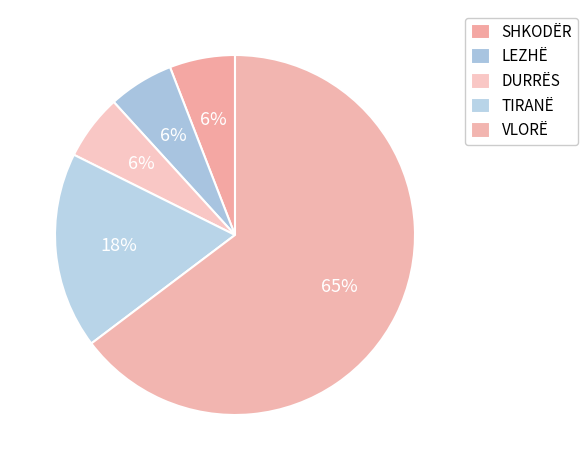

What portion of the pie excludes SHKODËR?

94.1%